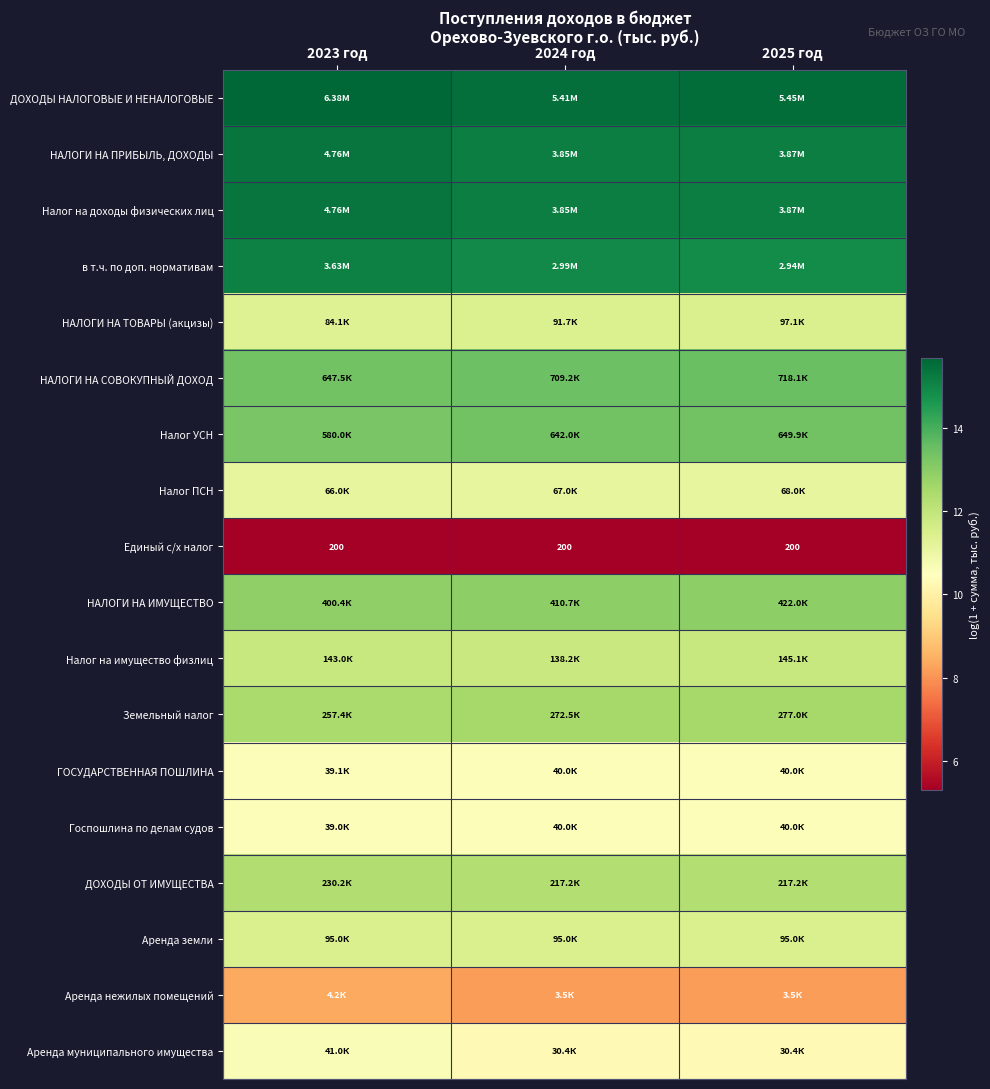

What is the greatest value displayed?

15.7